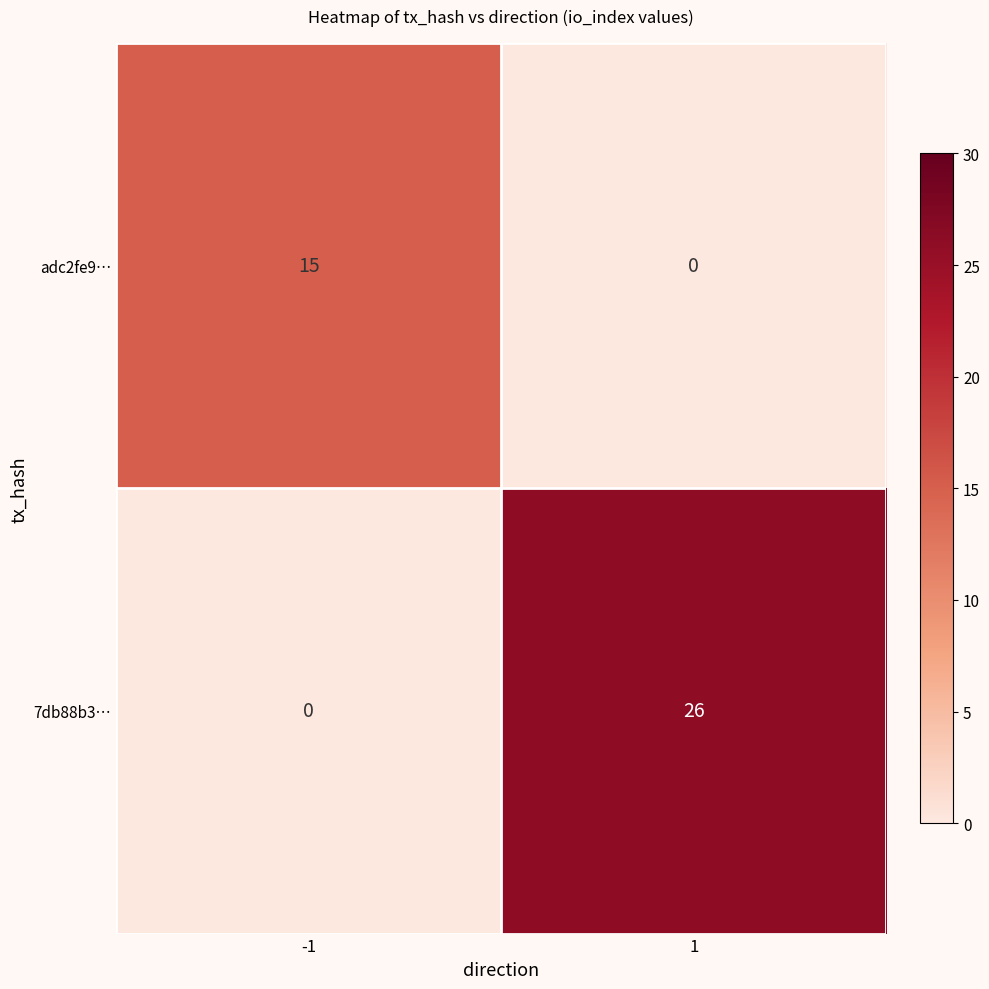

Is it true that 7db88b3… equals 13 at -1?

False